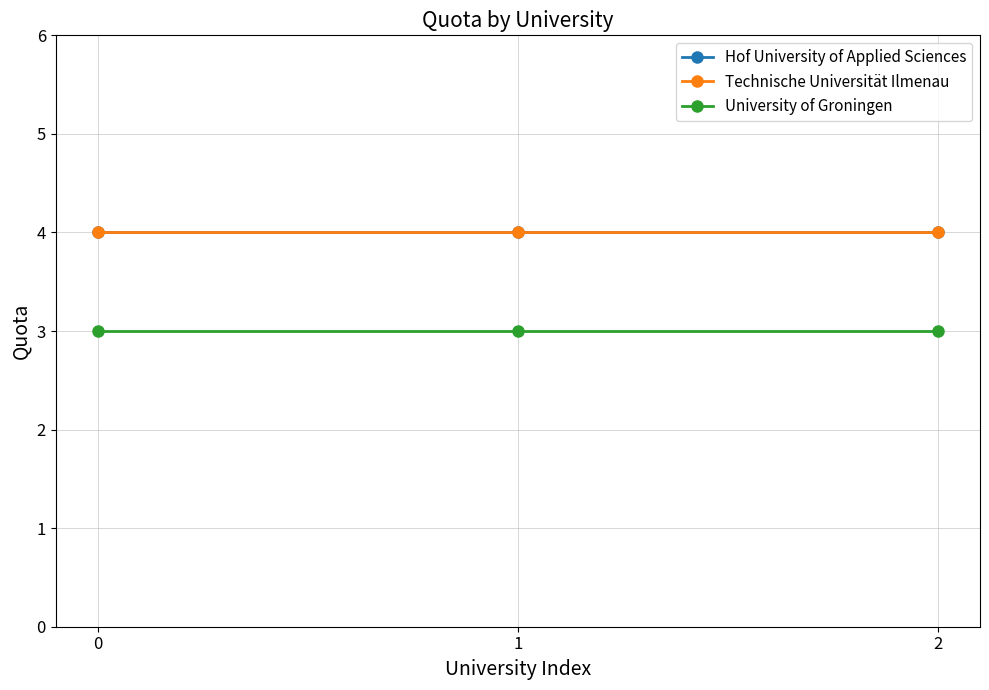

Is it true that Technische Universität Ilmenau equals 4 at 2?

True